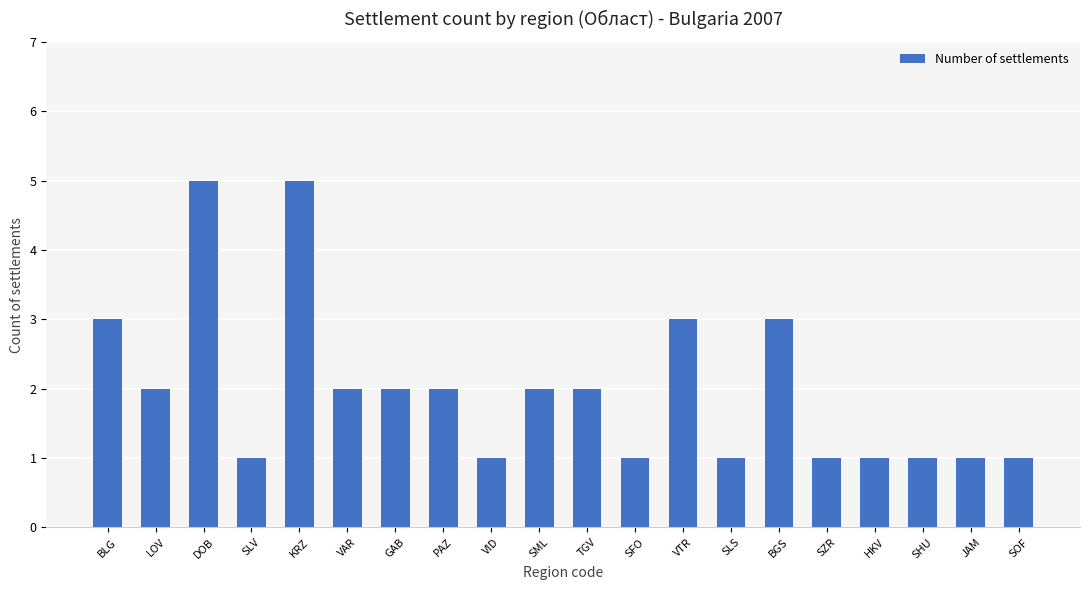

Reading right to left, transcribe all the data shown in this chart.

1	1	1	1	1	3	1	3	1	2	2	1	2	2	2	5	1	5	2	3